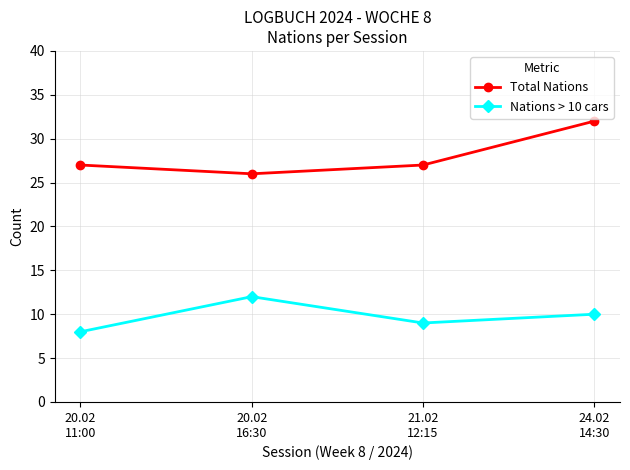

Which series has the widest spread of values?

Total Nations